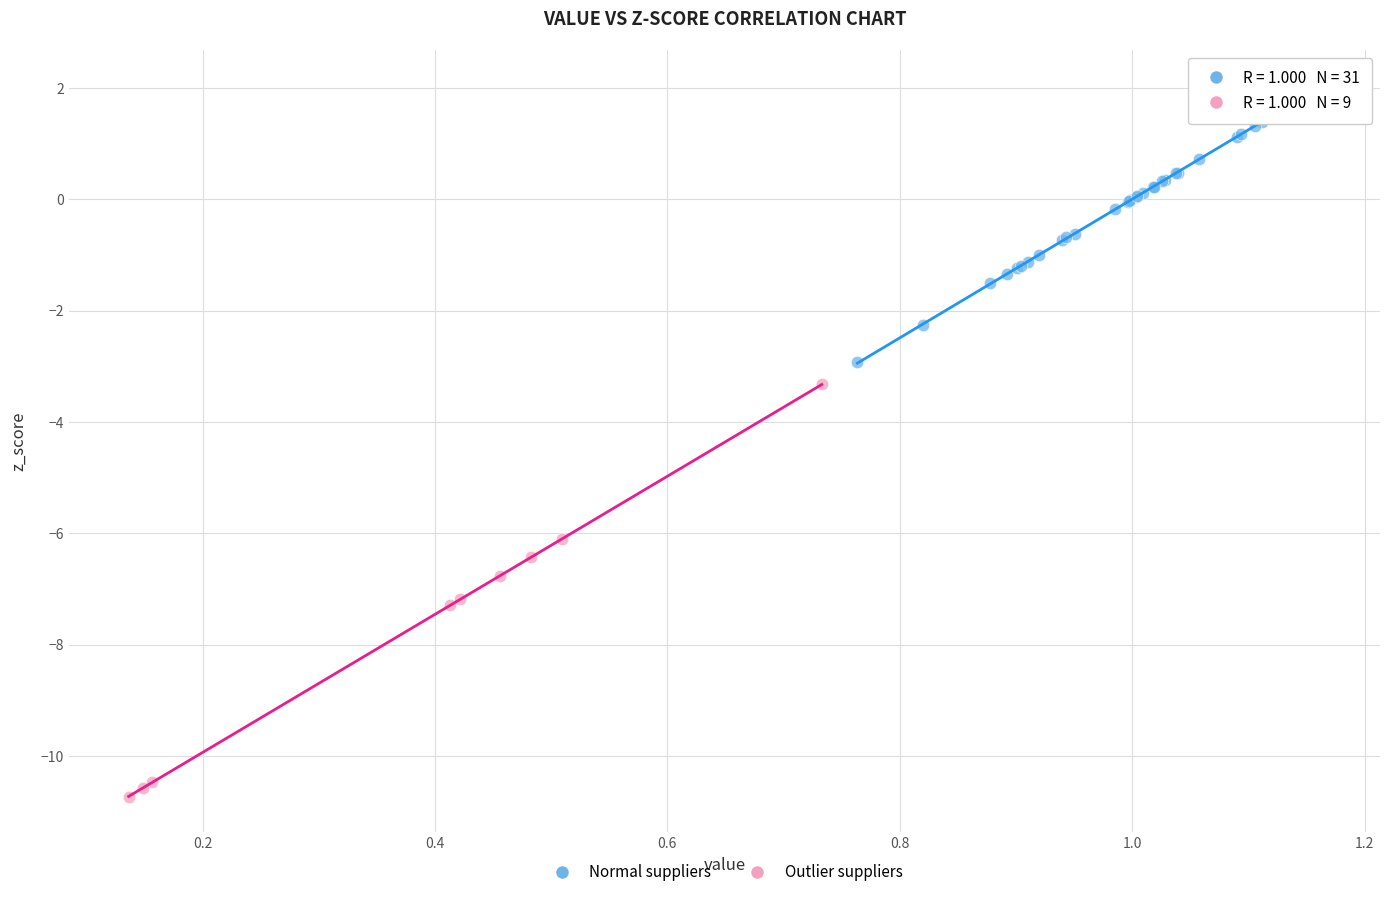

What are all the series names shown in the legend?

Normal suppliers, Outlier suppliers